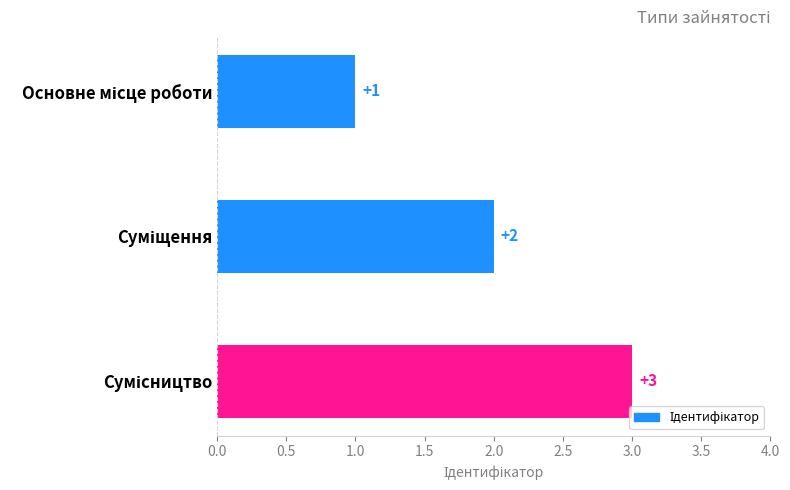

Count the values in the range 1 to 3.

3